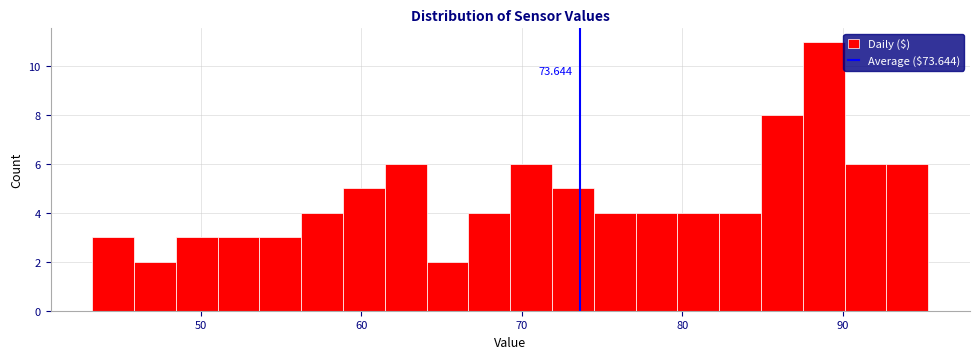

Read against the x-axis, roughly where is the centre of the tallest bar?

89